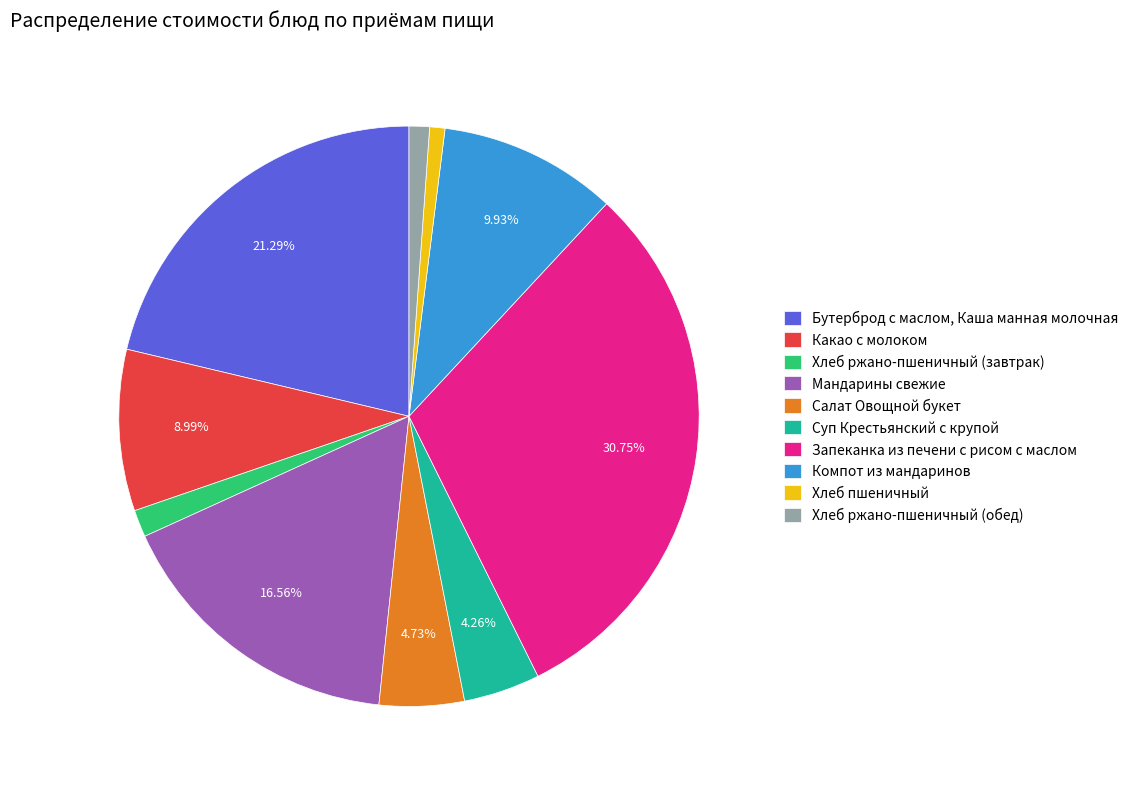

True or false: Салат Овощной букет accounts for 14% of the total.

False